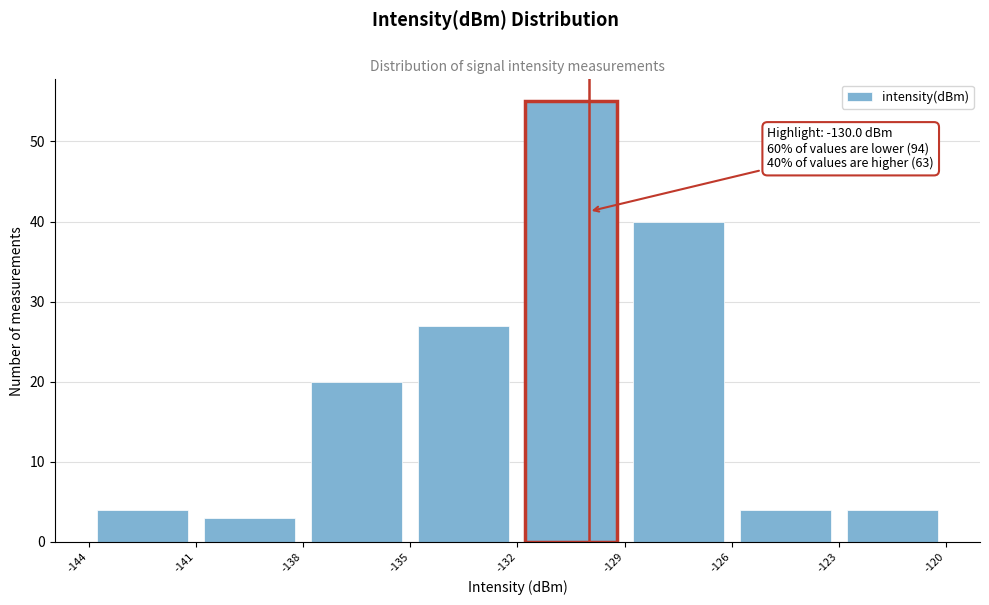

Which range on the x-axis has the tallest bar?

-132 to -129